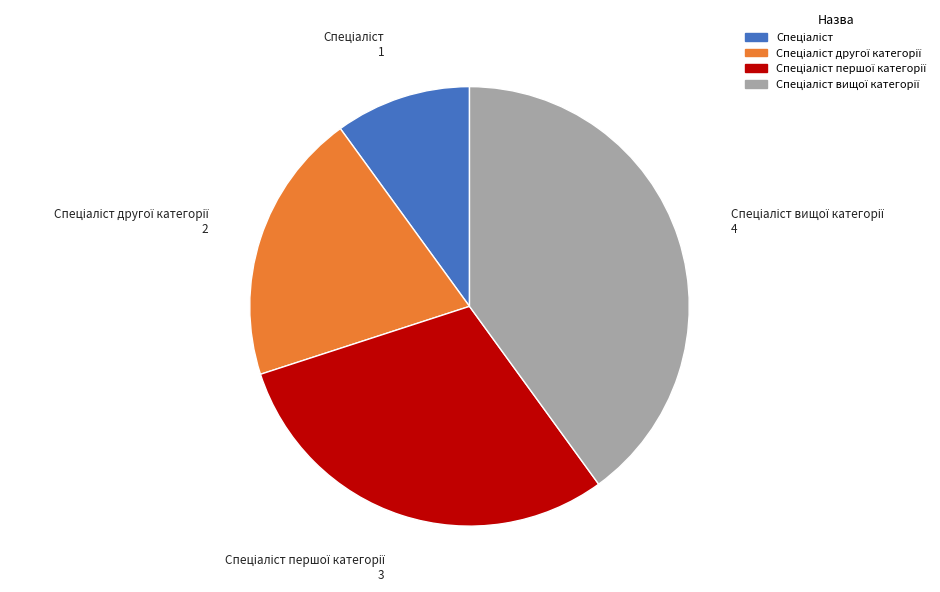

Is there a majority slice in this chart?

No